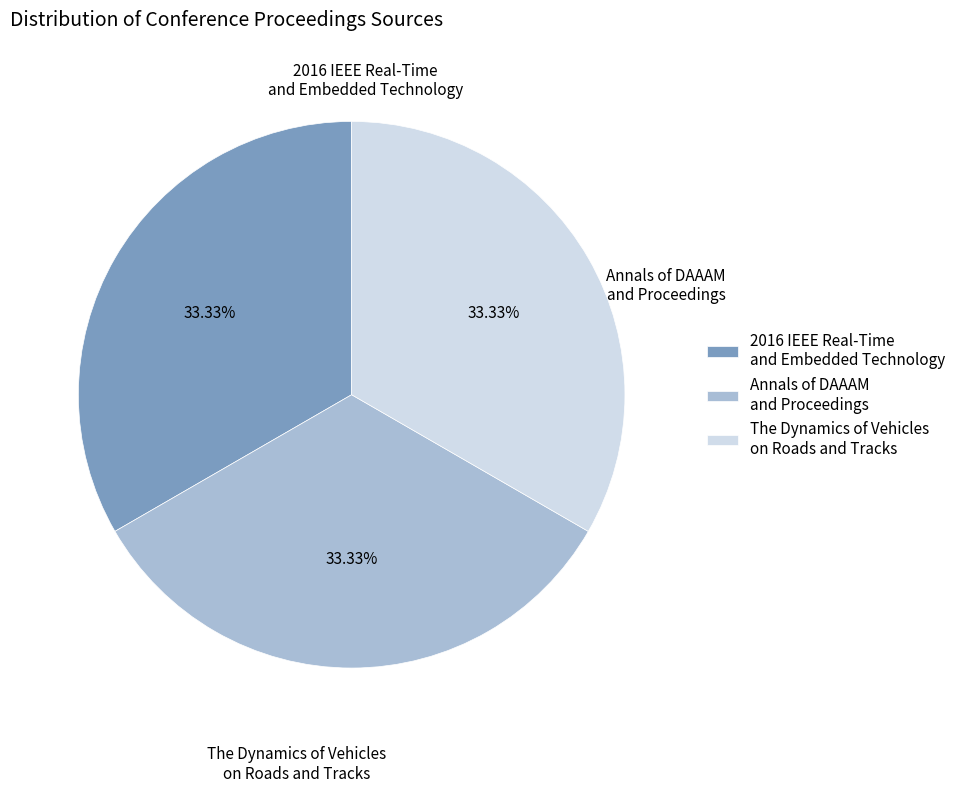

Does 2016 IEEE Real-Time and Embedded Technology account for over 50% of the chart?

No